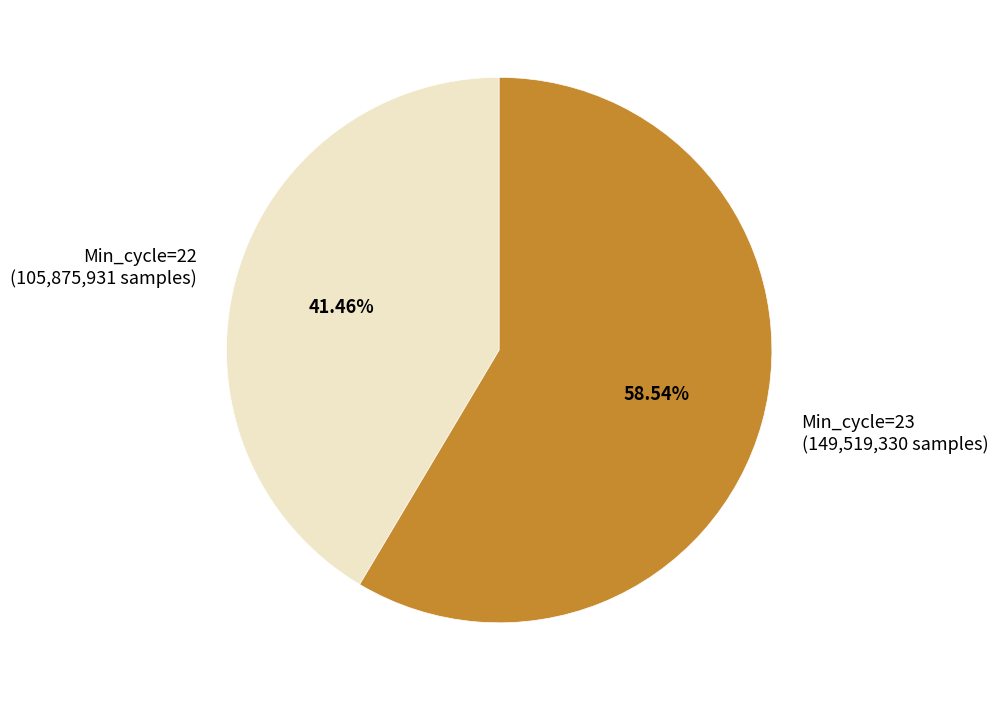

Between Min_cycle=22 and Min_cycle=23, which is larger?

Min_cycle=23